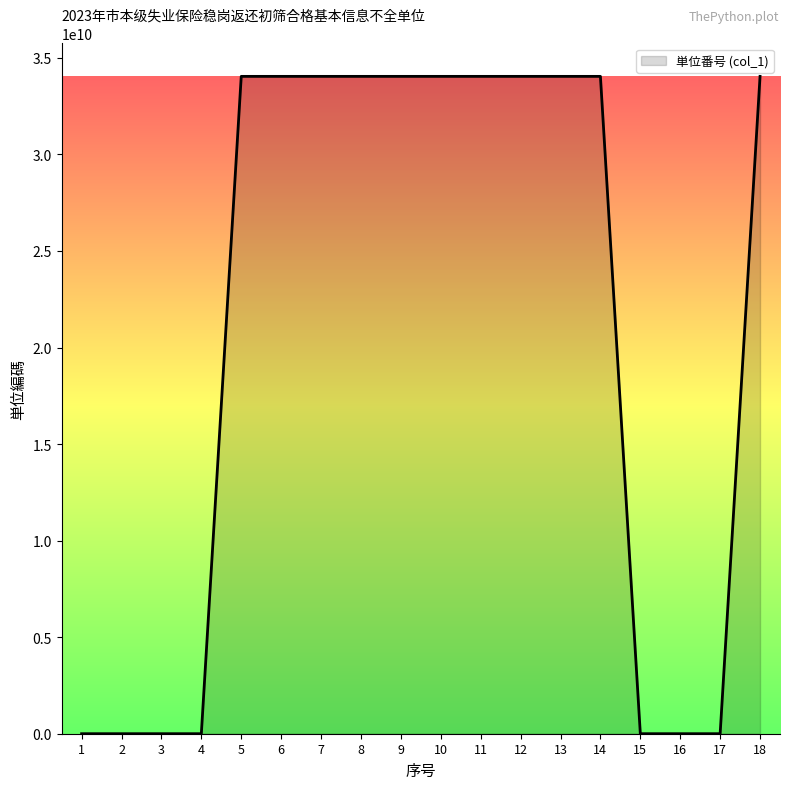

Between 9 and 18, which is larger?

9